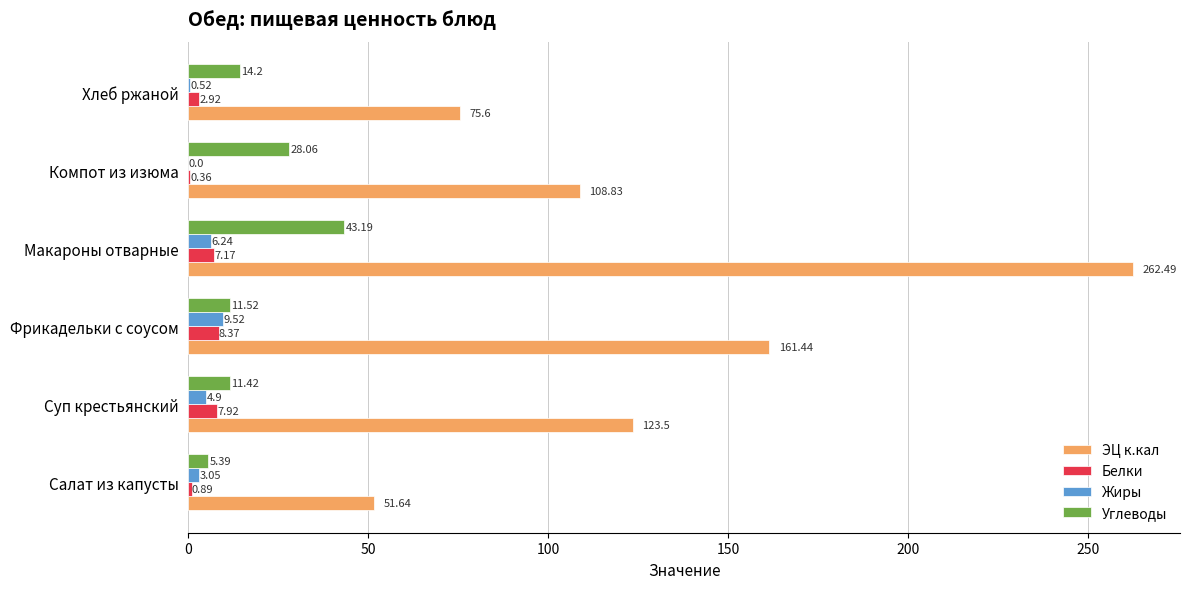

What is the maximum value shown in the chart?

262.5